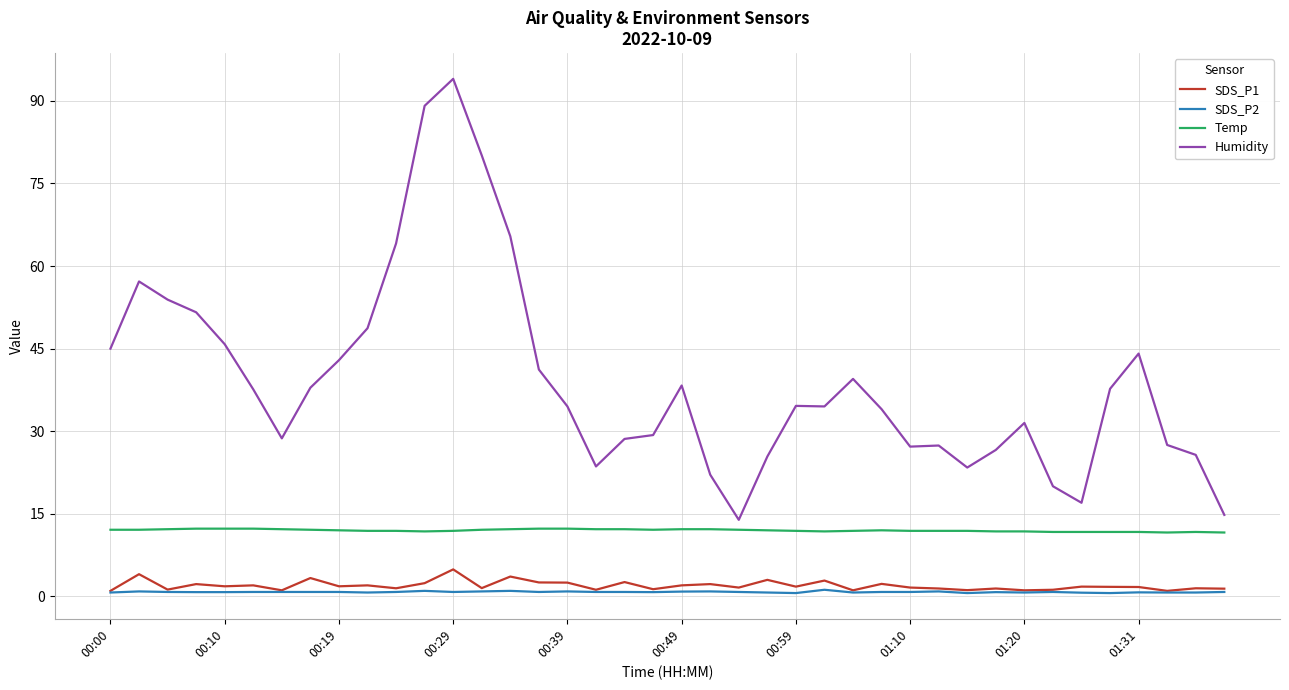

True or false: SDS_P1 and Temp cross at least once.

False